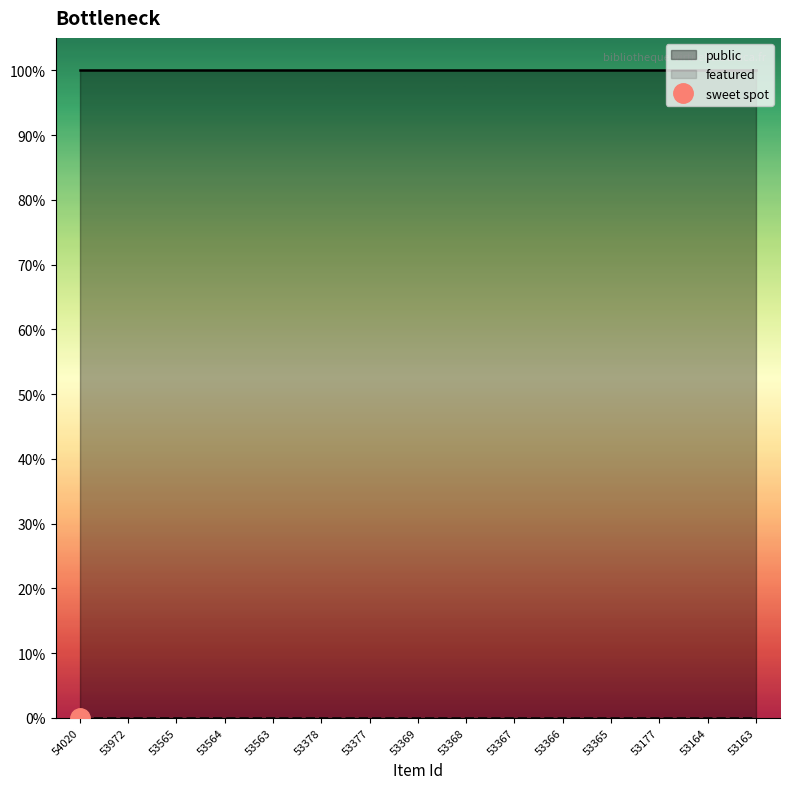

Which series has the widest spread of values?

public